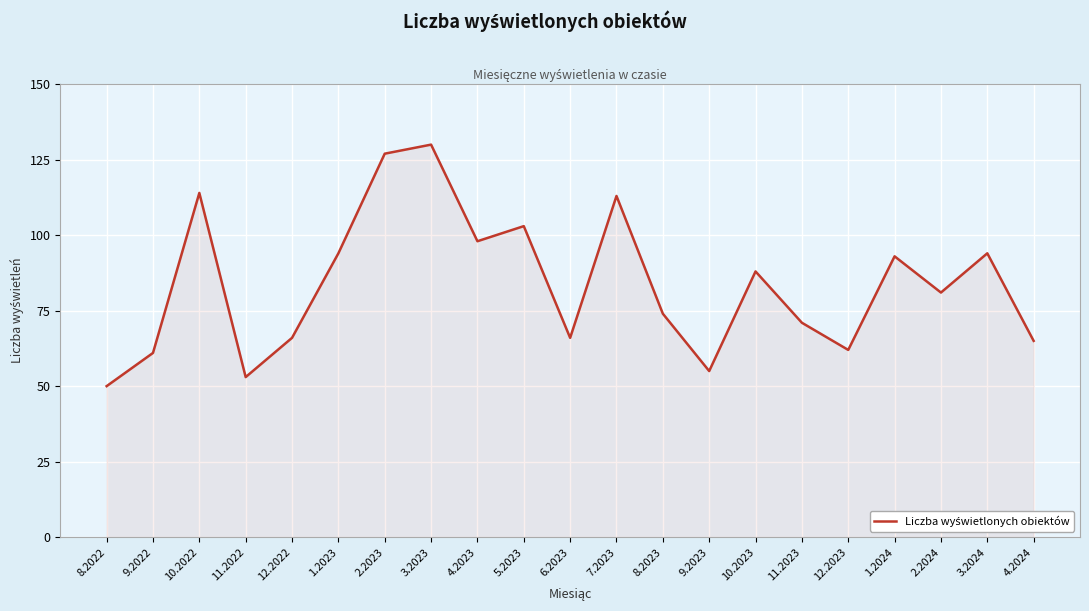

Does the chart display data point markers on the line(s)?

No